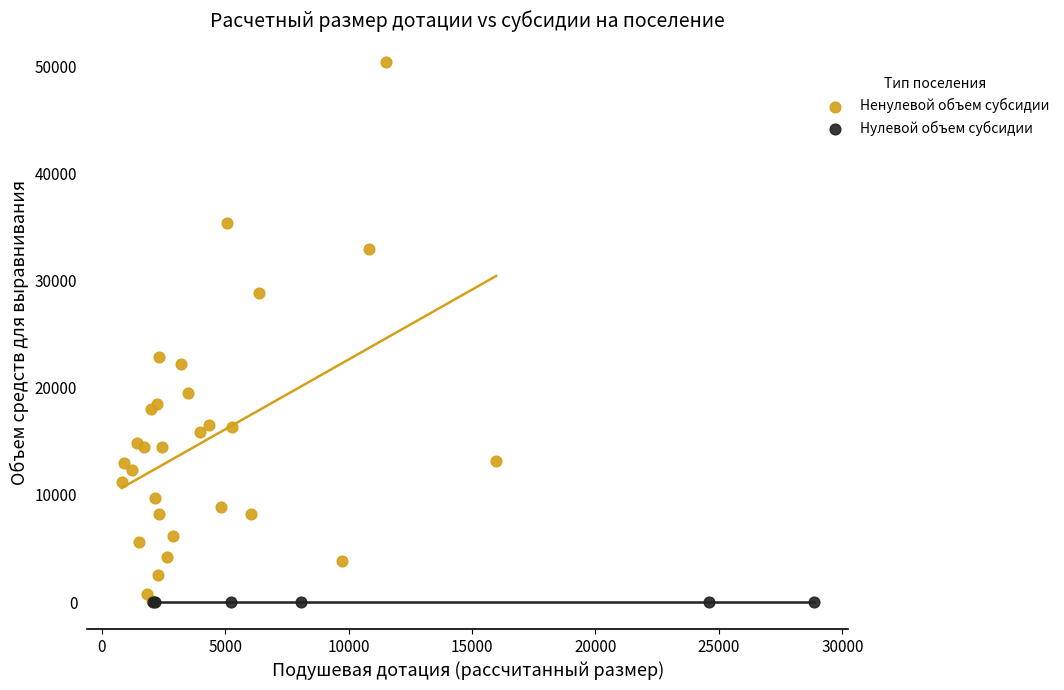

What are all the series names shown in the legend?

Ненулевой объем субсидии, Нулевой объем субсидии